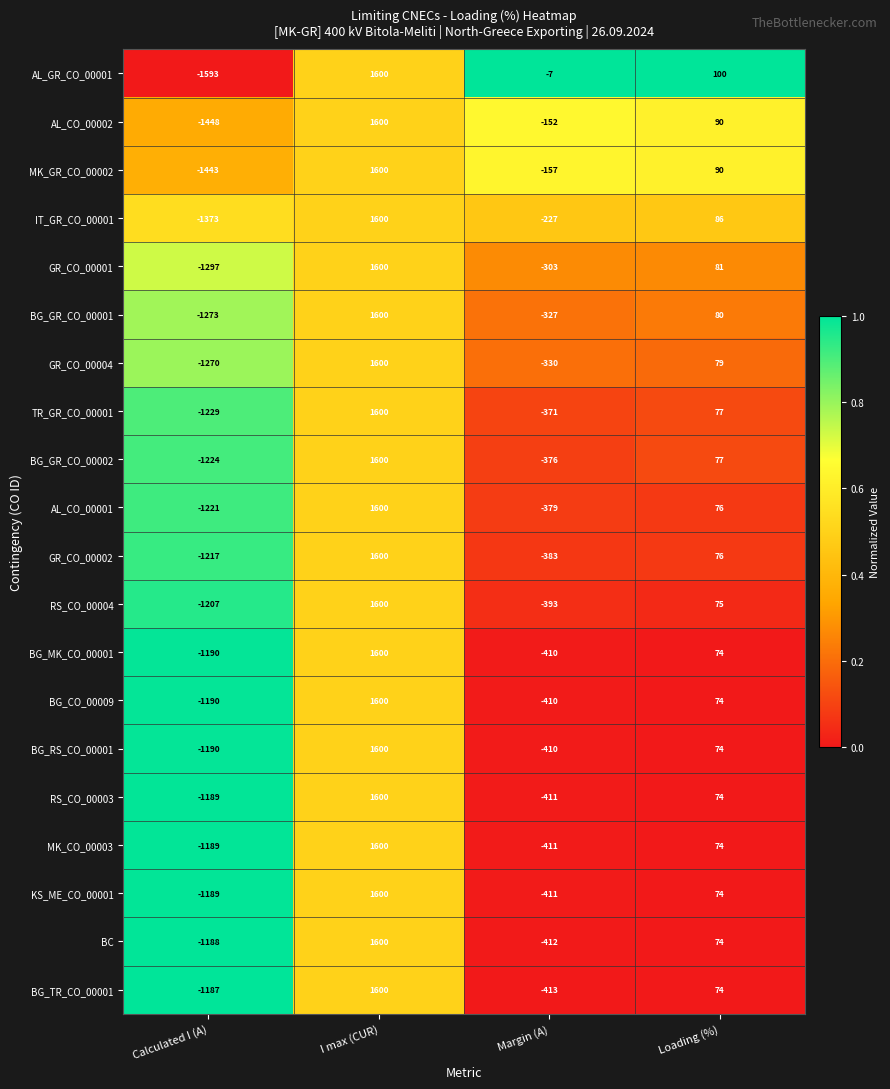

How many negative values does the TR_GR_CO_00001 series have?

2